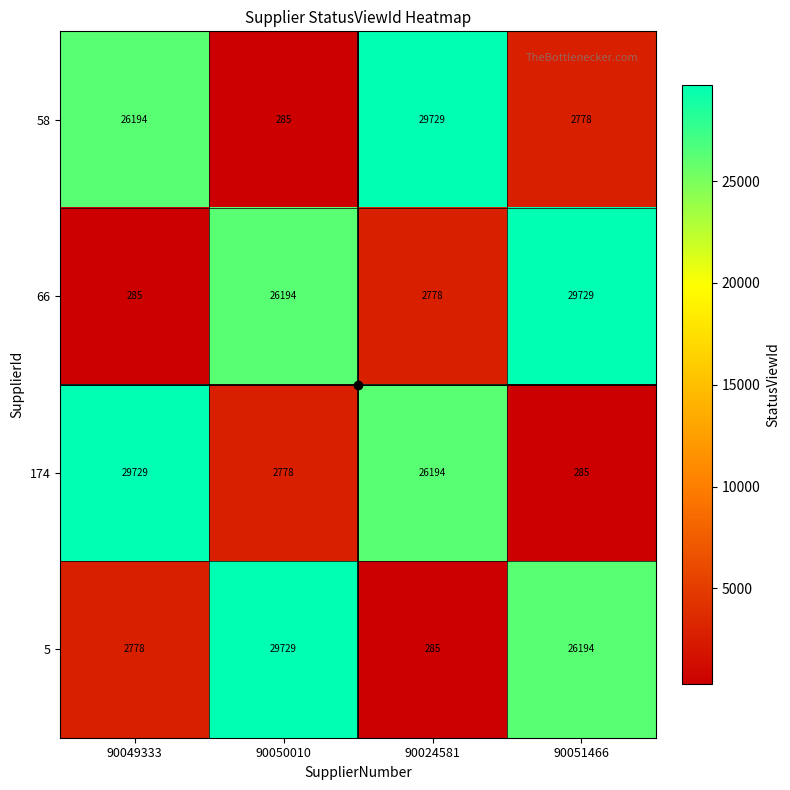

What is the sum of all 174 values?

58986